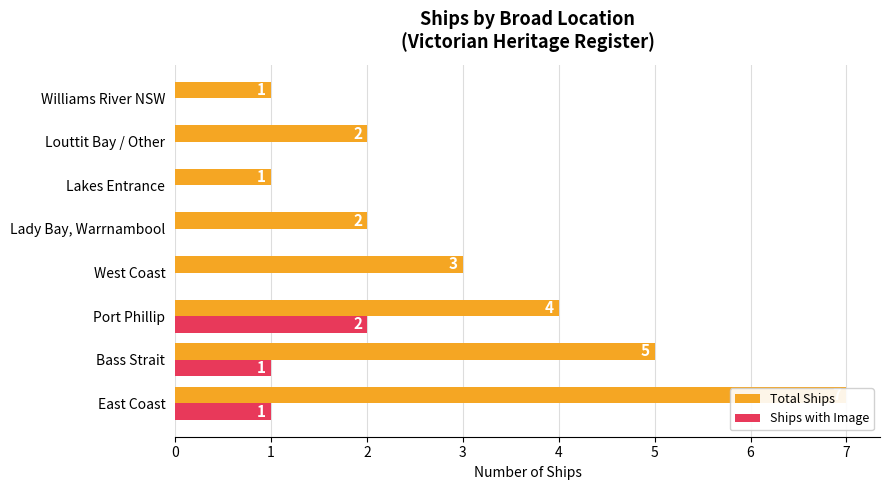

Which series has the widest spread of values?

Total Ships